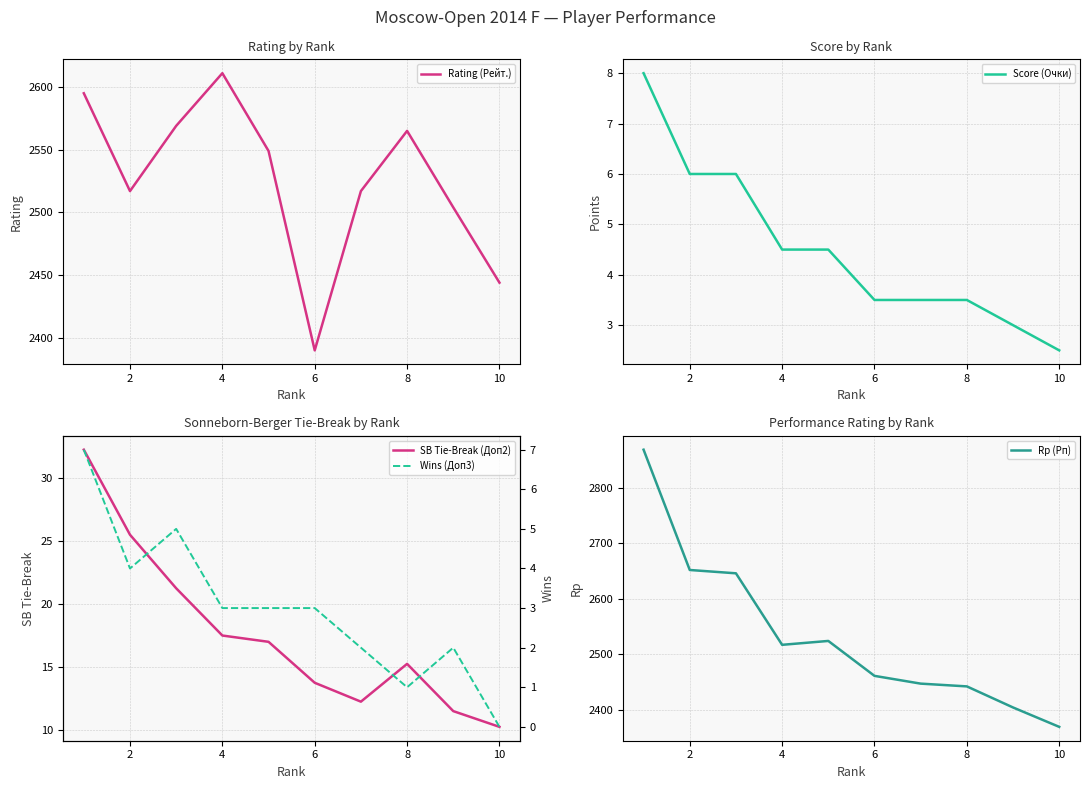

How many lines are shown in the chart?

5